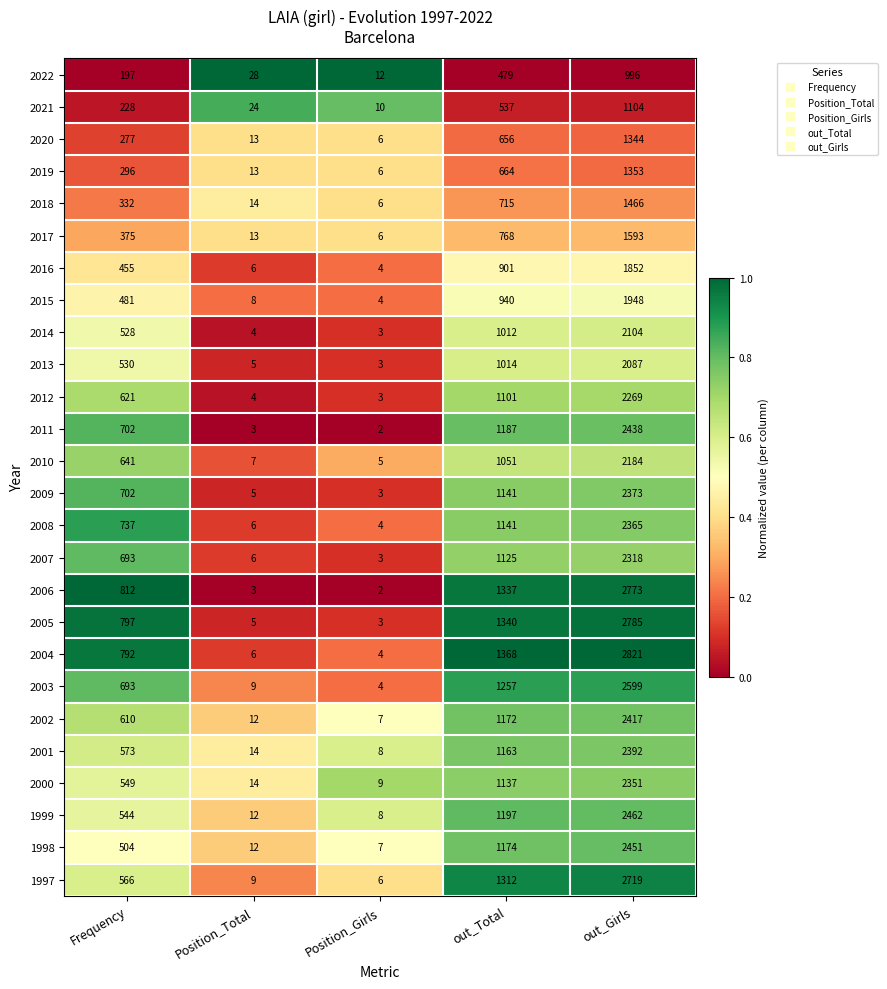

What is the average value of the 2000 series?

812